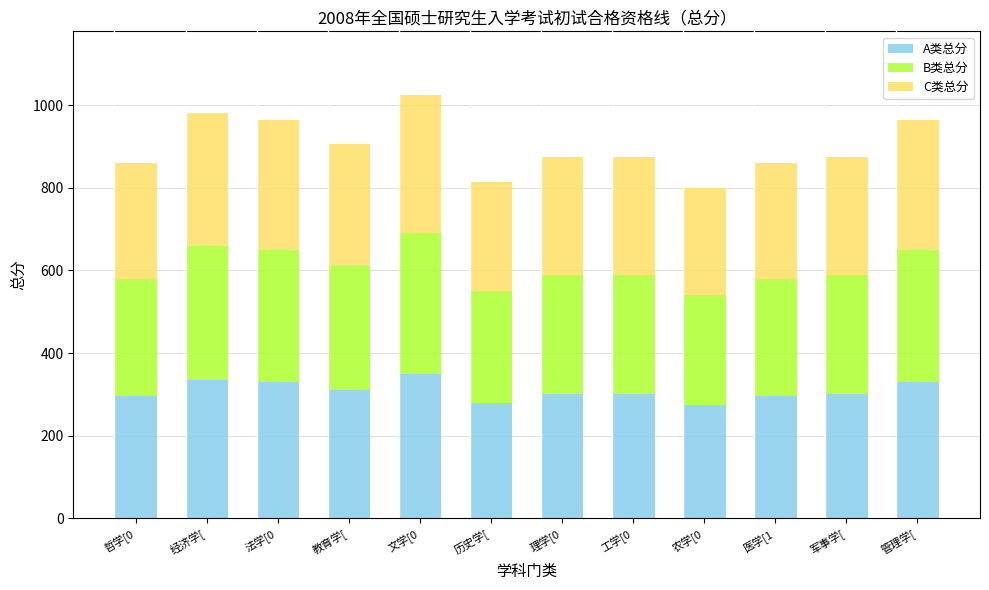

True or false: A类总分 has a value of 295 at 哲学[0.

True